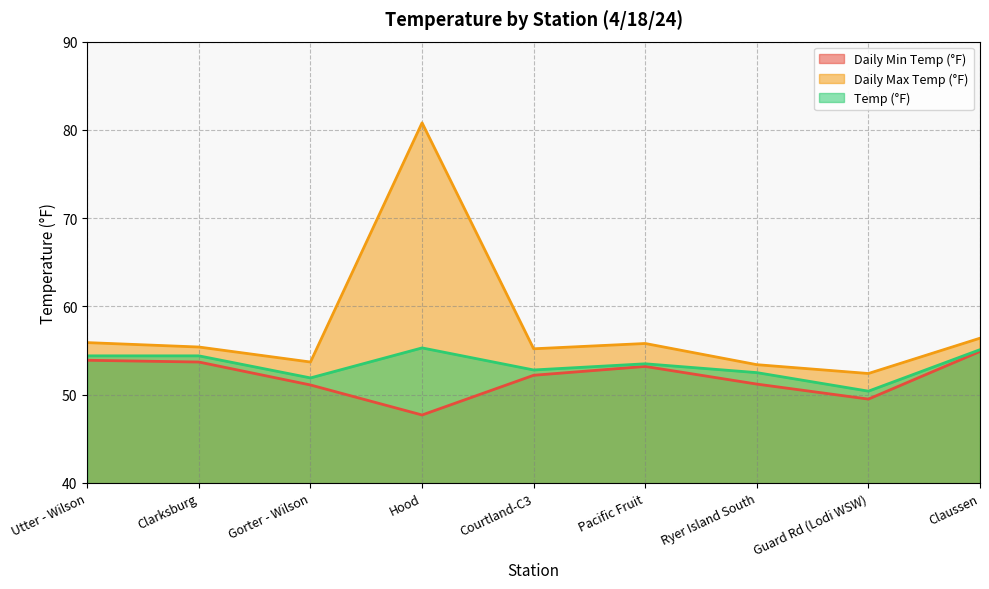

What position from the right is Pacific Fruit?

4